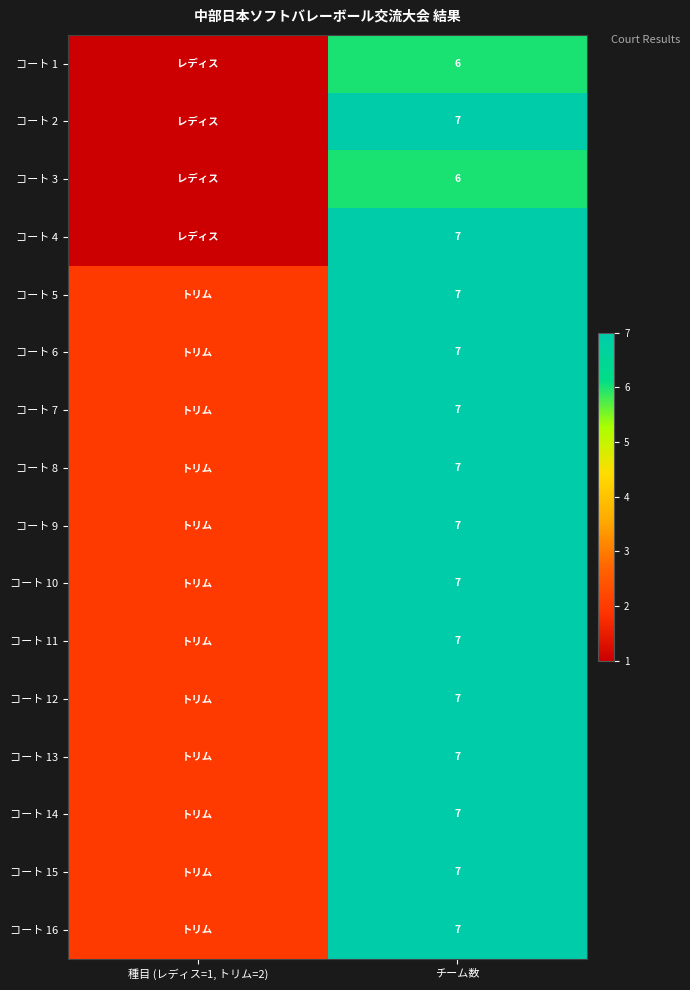

The コート 10 series shows 12 at チーム数. True or false?

False